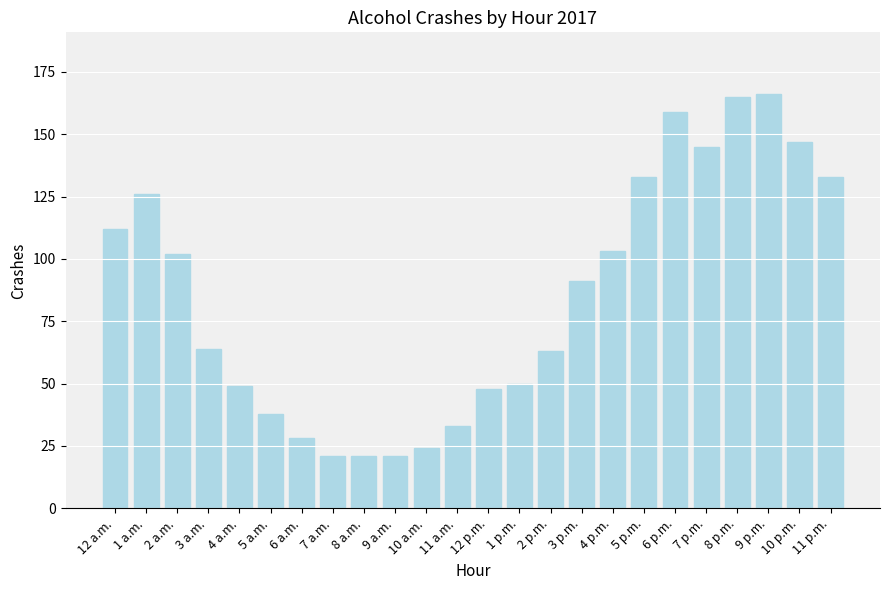

What is the maximum value shown in the chart?

166